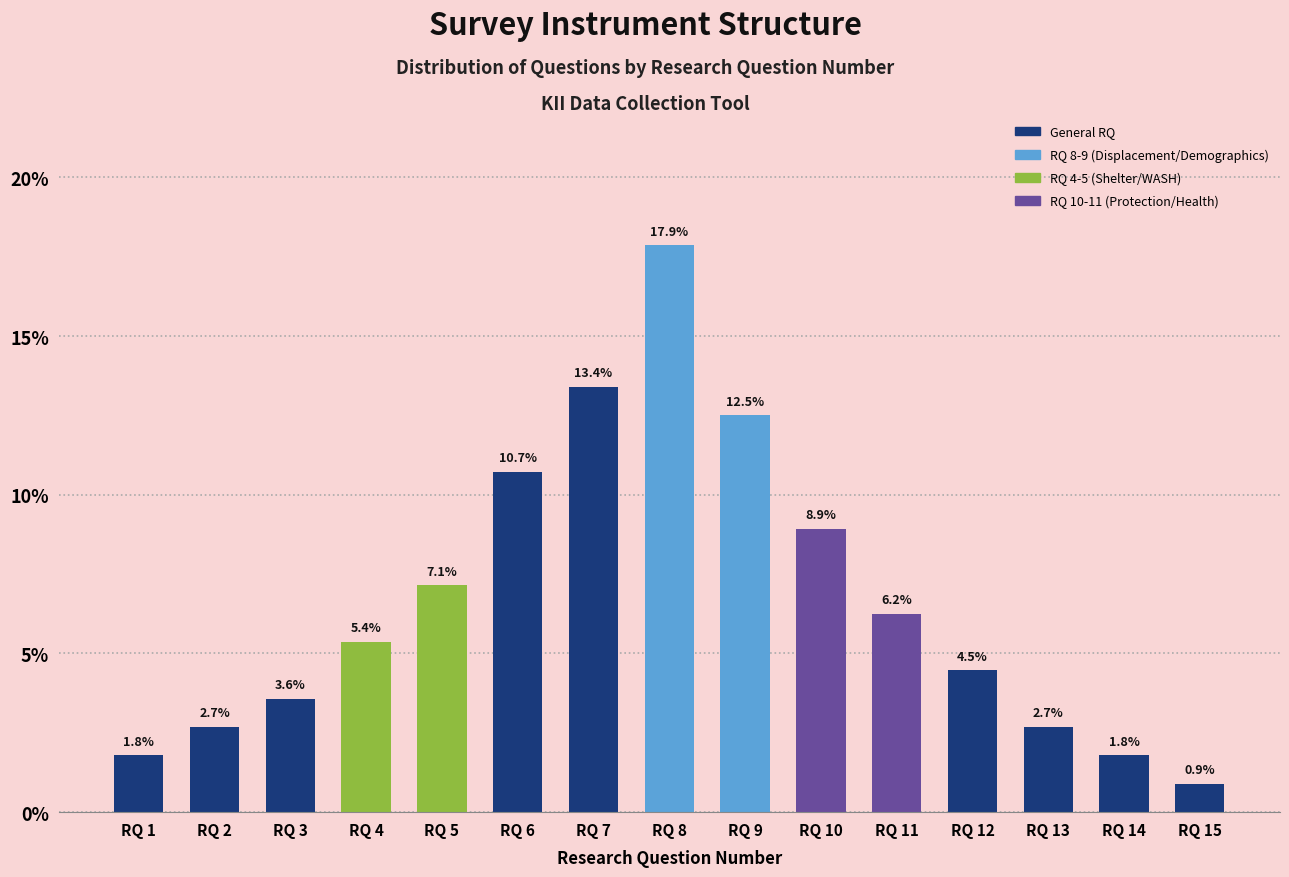

Which label corresponds to the largest value in the chart?

RQ 8